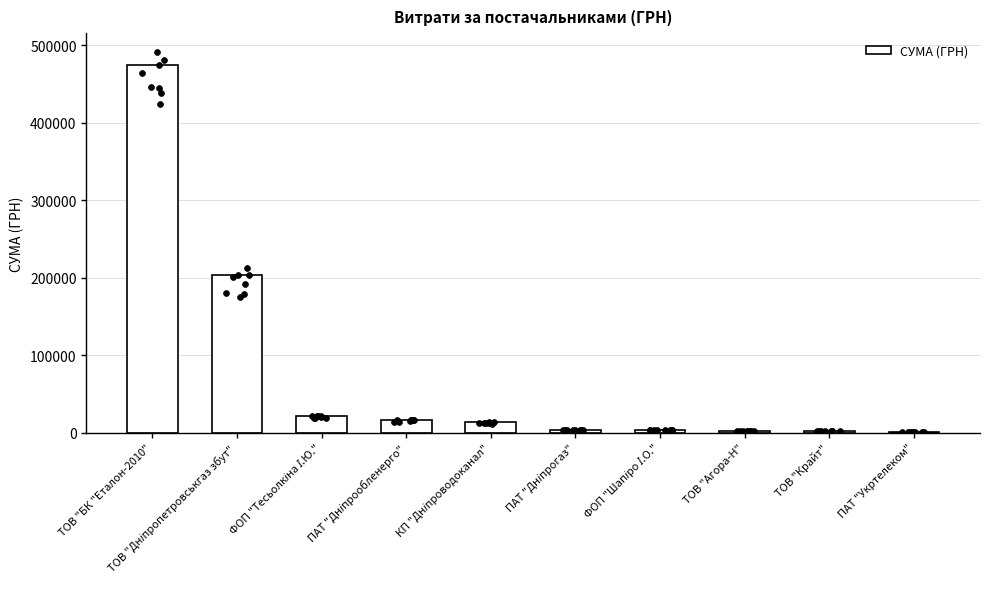

Between ПАТ "Укртелеком" and ПАТ "Дніпрообленерго", which is larger?

ПАТ "Дніпрообленерго"